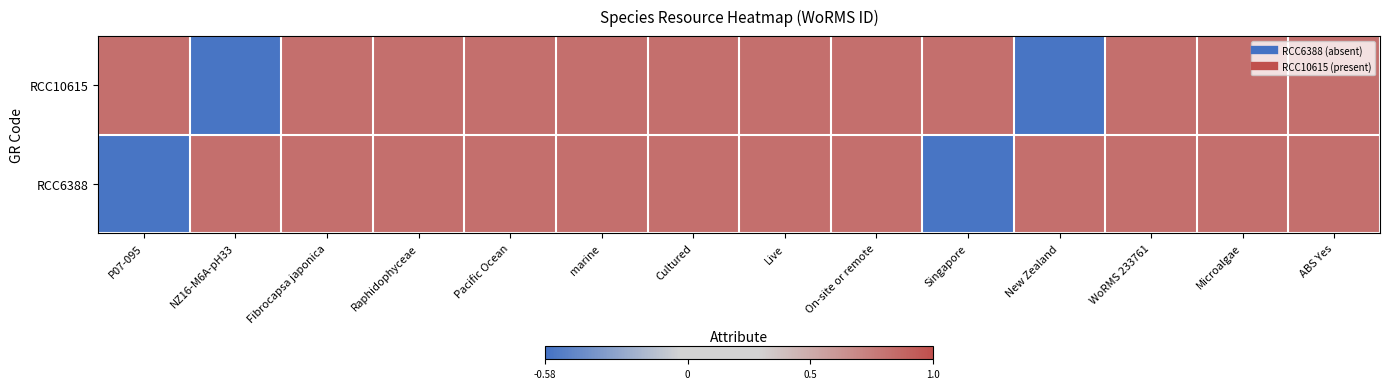

Reading left to right, extract all data points from this chart.

RCC10615: P07-095=0.8	NZ16-M6A-pH33=-0.6	Fibrocapsa japonica=0.8	Raphidophyceae=0.8	Pacific Ocean=0.8	marine=0.8	Cultured=0.8	Live=0.8	On-site or remote=0.8	Singapore=0.8	New Zealand=-0.6	WoRMS 233761=0.8	Microalgae=0.8	ABS Yes=0.8
RCC6388: P07-095=-0.6	NZ16-M6A-pH33=0.8	Fibrocapsa japonica=0.8	Raphidophyceae=0.8	Pacific Ocean=0.8	marine=0.8	Cultured=0.8	Live=0.8	On-site or remote=0.8	Singapore=-0.6	New Zealand=0.8	WoRMS 233761=0.8	Microalgae=0.8	ABS Yes=0.8